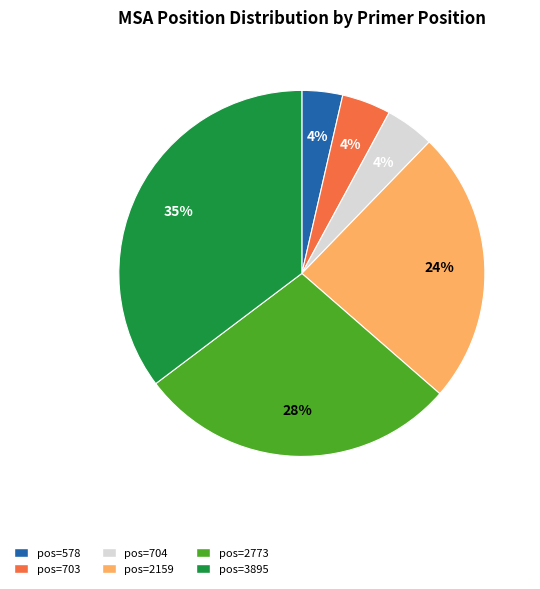

To the nearest percent, what is the average slice percentage?

17%